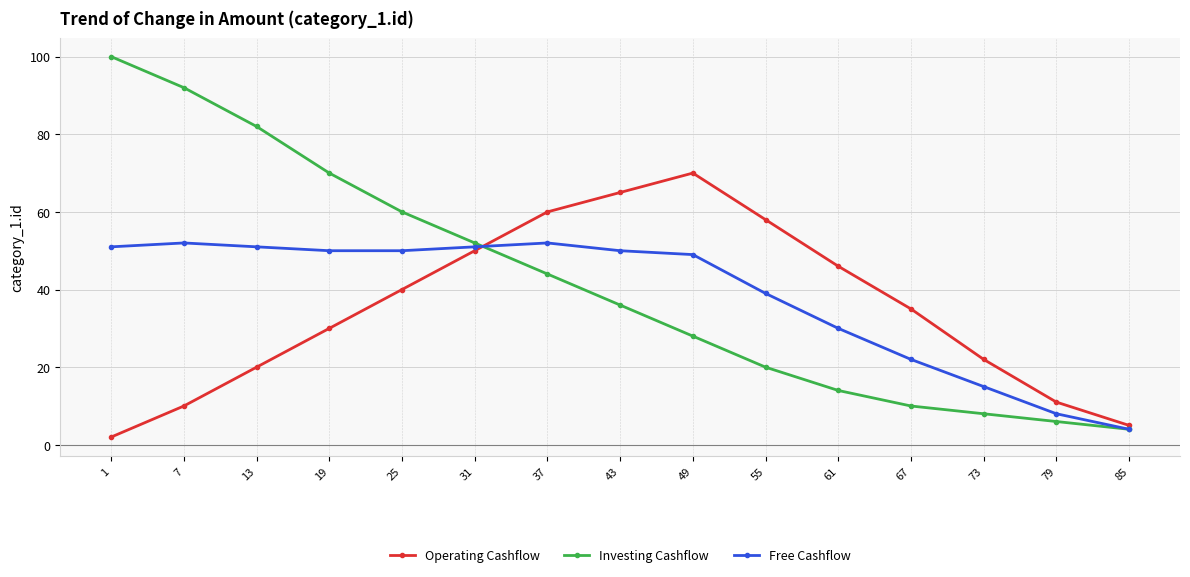

Is it true that Operating Cashflow equals 58 at 55?

True